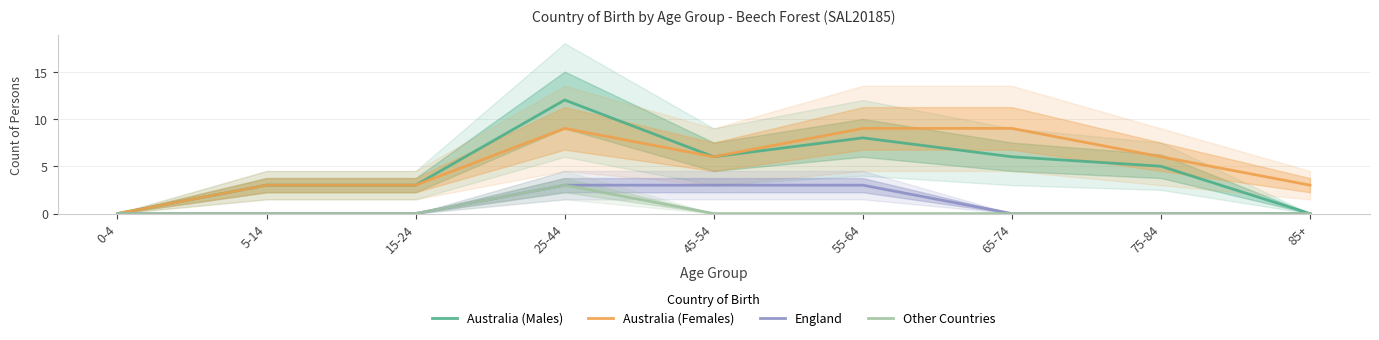

How many distinct data groups are displayed?

4